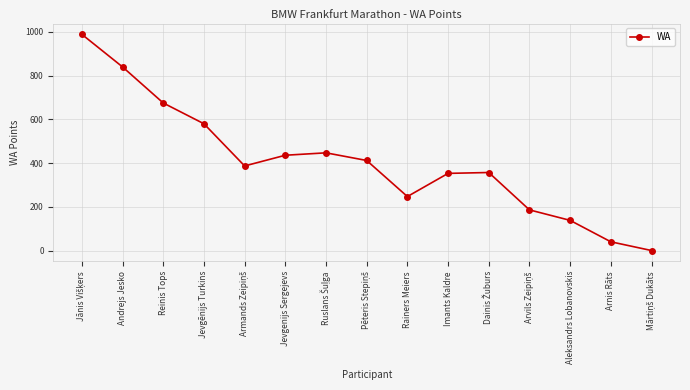

Does the chart display data point markers on the line(s)?

Yes